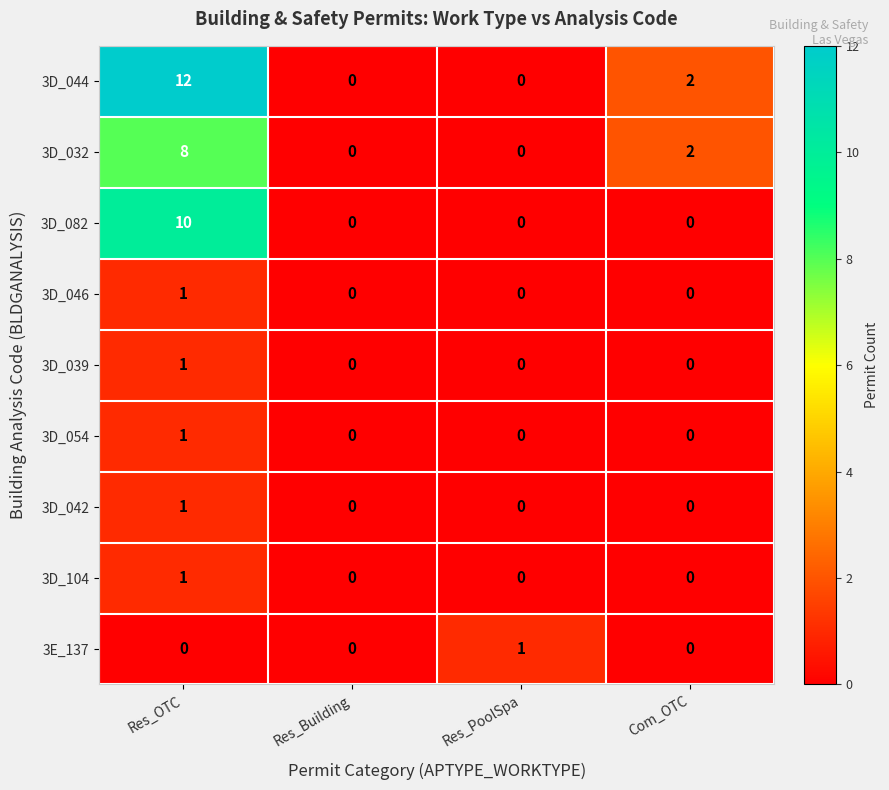

What is the difference between the maximum and minimum values in the 3D_082 series?

10